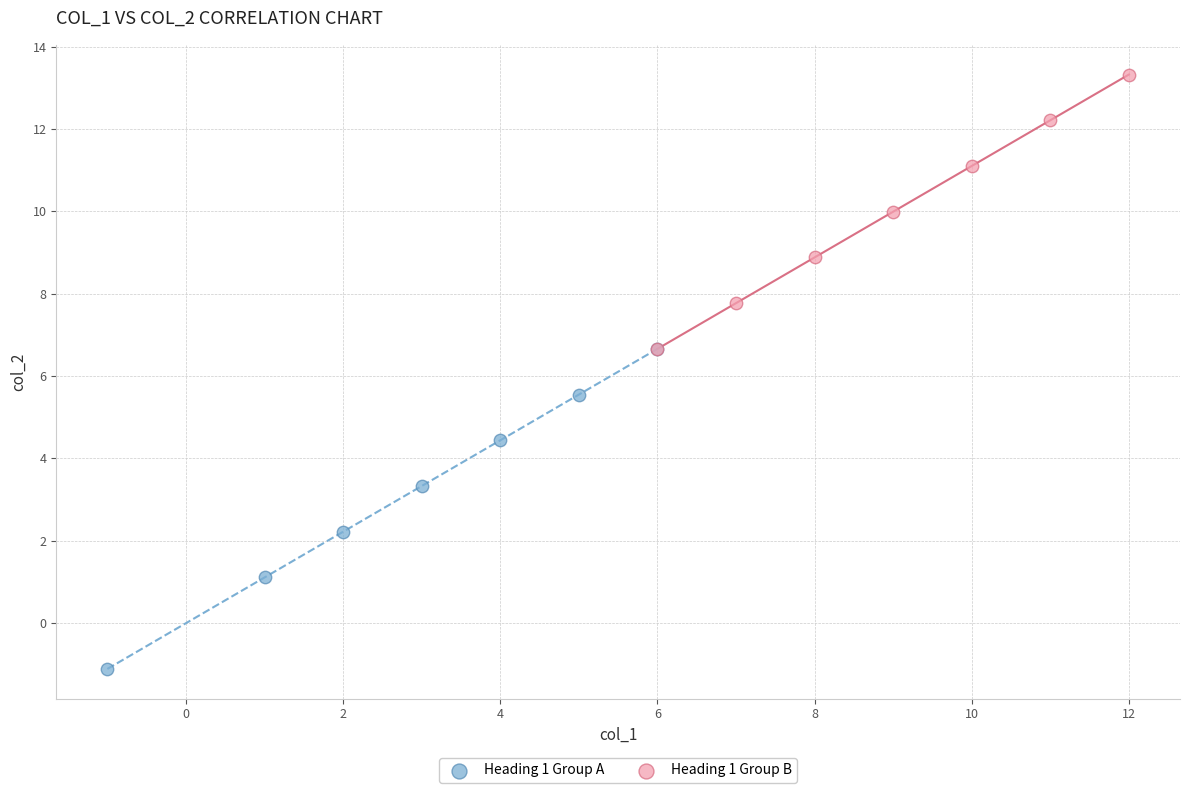

Which series has the widest spread of Y values?

Heading 1 Group A